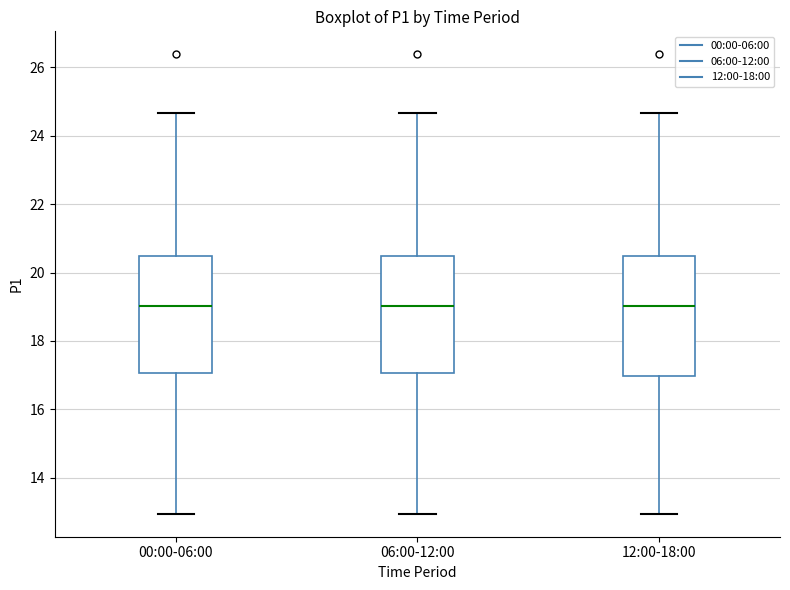

Reading left to right, read every box against the y-axis: the position of its median line, the range the box covers, and the ends of its whiskers. The values are not printed on the chart, so give them approximately, as read against the axis.

00:00-06:00: median 19.0, box 17.0 to 20.4, whiskers 13.0 to 24.6
06:00-12:00: median 19.0, box 17.0 to 20.4, whiskers 13.0 to 24.6
12:00-18:00: median 19.0, box 17.0 to 20.4, whiskers 13.0 to 24.6